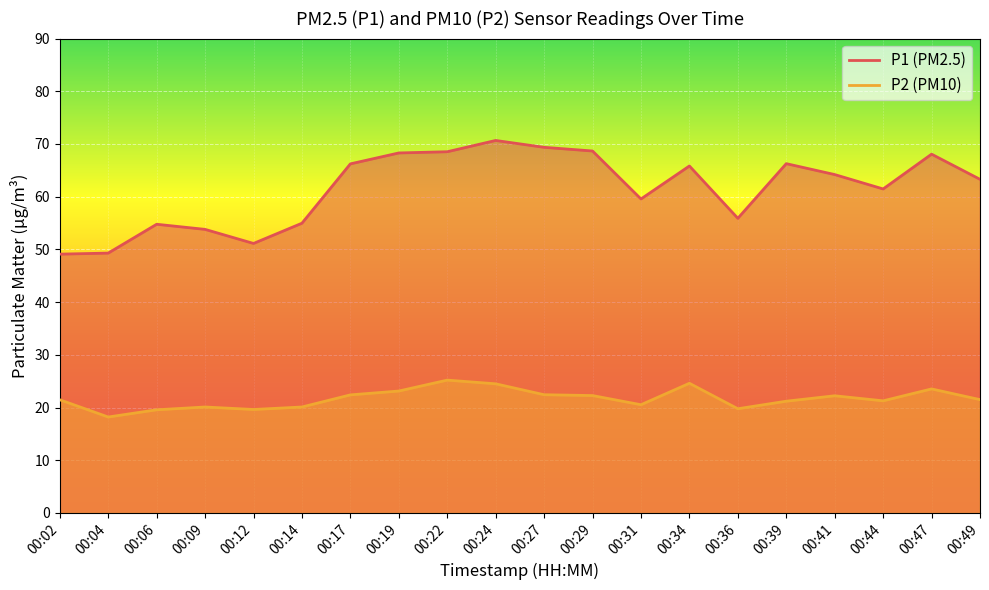

Which label corresponds to the smallest value in the chart?

00:04